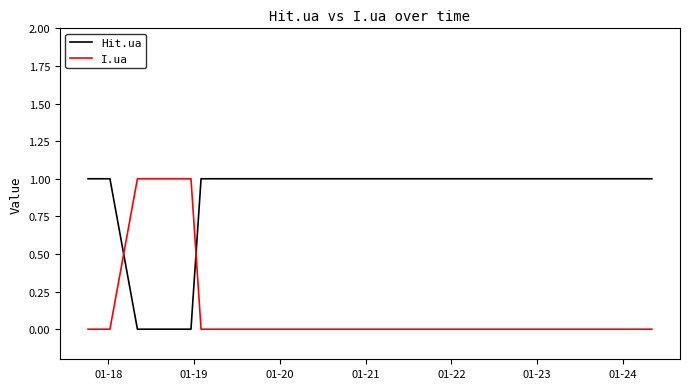

What is the average value of the Hit.ua series?

1